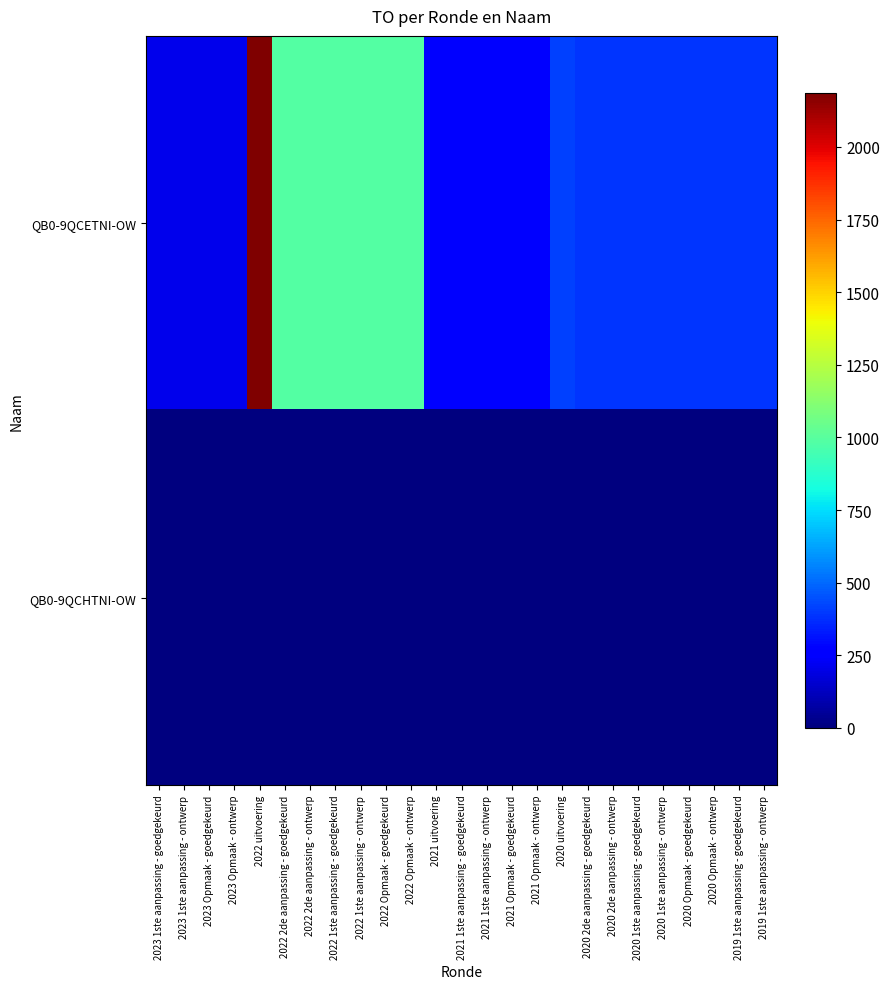

Which series has the largest total across all categories?

QB0-9QCETNI-OW